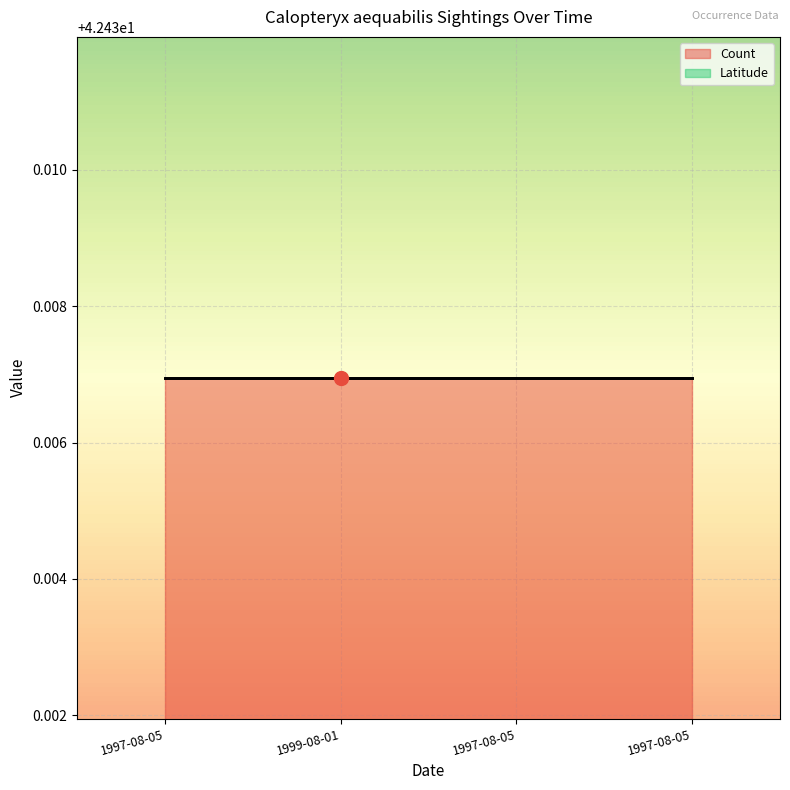

Which series changed the most between 1997-08-05 and 1997-08-05?

Count